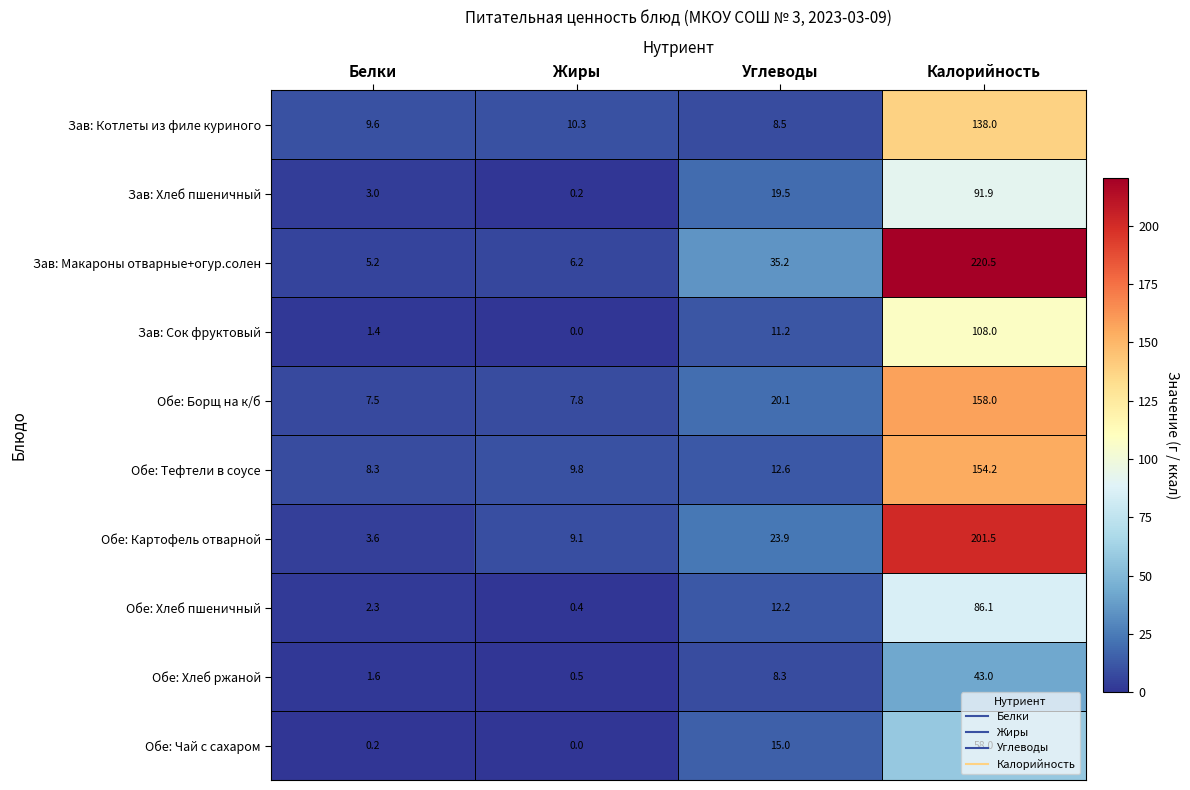

How many series are shown in this chart?

10